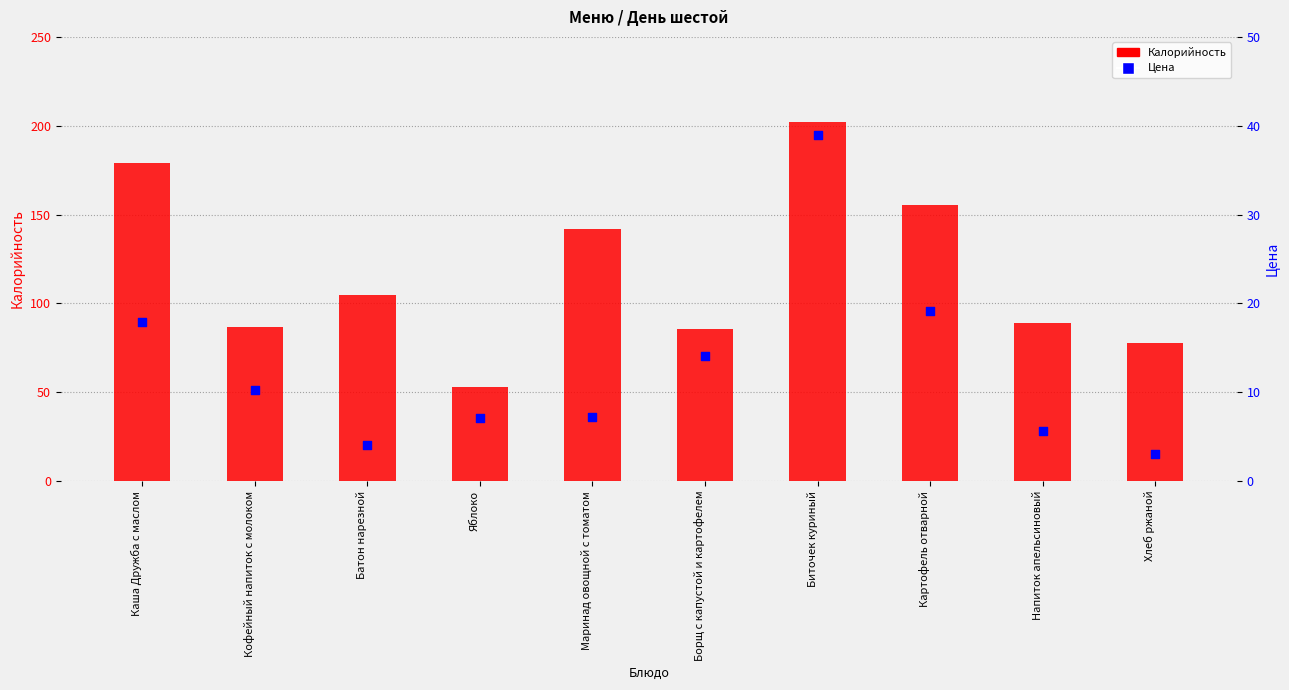

Is the value of Калорийность at Хлеб ржаной greater than the value of Цена at Яблоко?

Yes